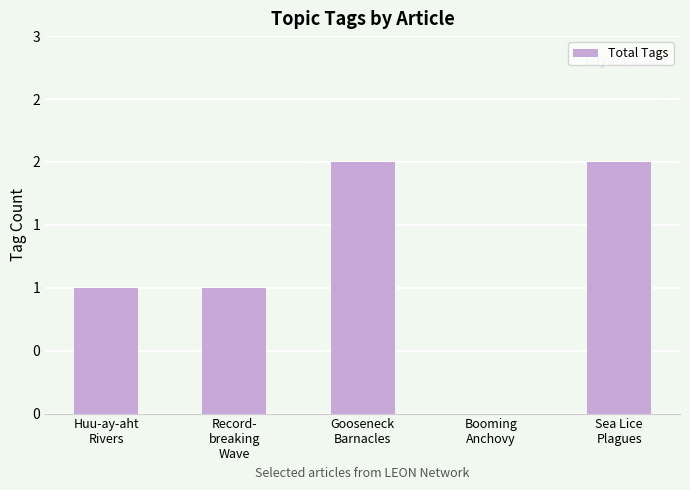

Are the bars horizontal?

No